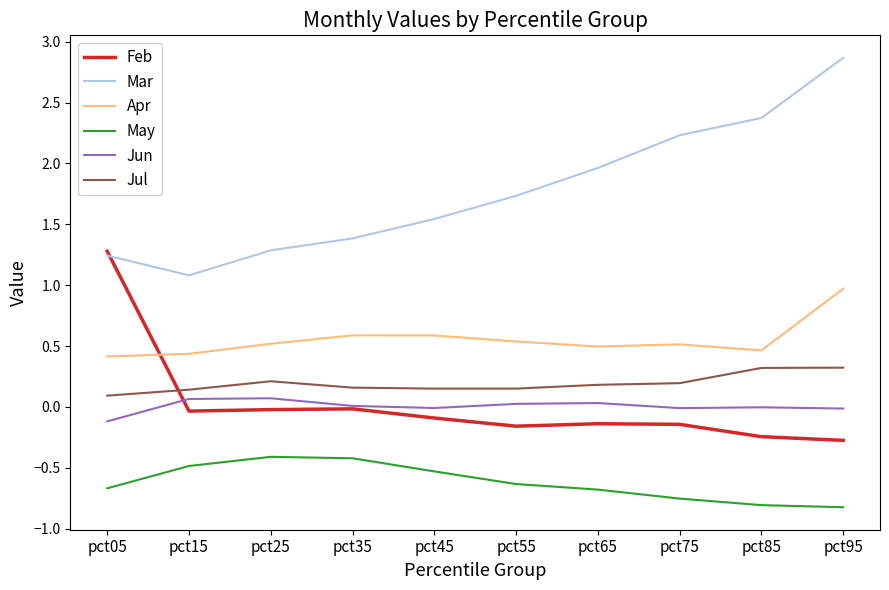

Is the value of Mar at pct05 greater than the value of Jul at pct15?

Yes